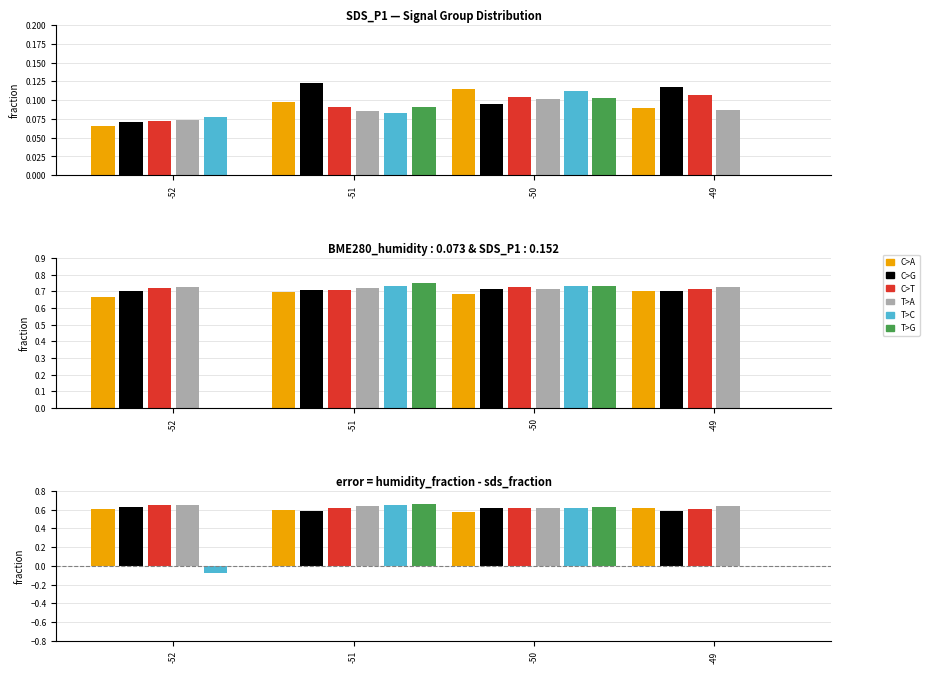

What is the difference between the highest and lowest values at -51?

0.1